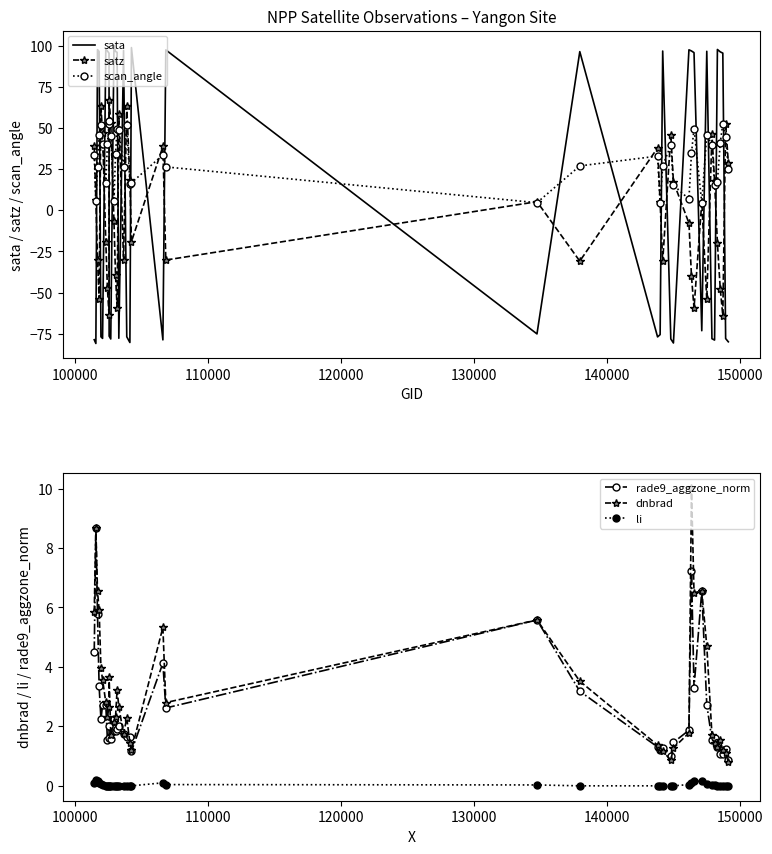

In satz, how many points are lower than both neighbors (excluding endpoints)?

11